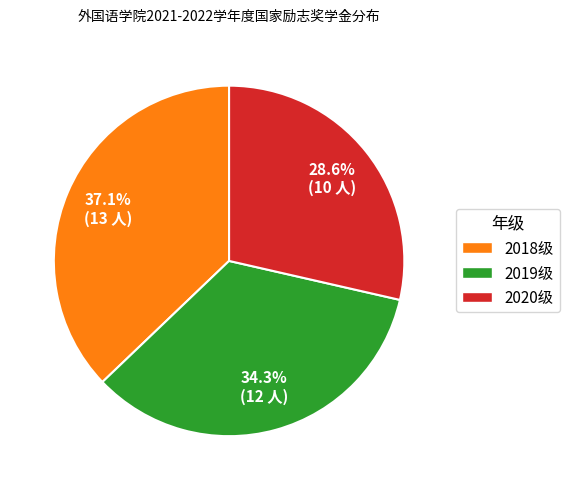

How many slices are in this pie chart?

3